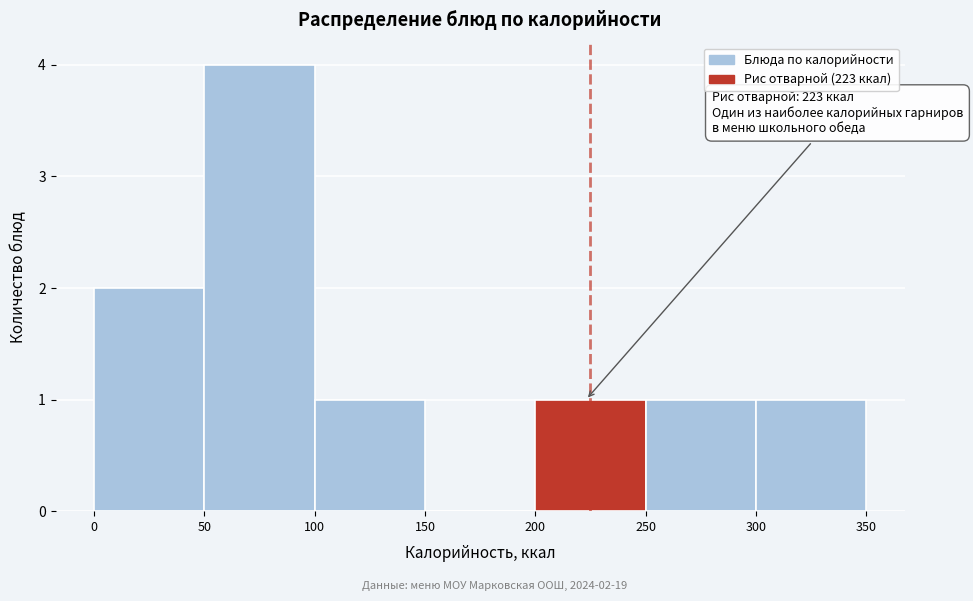

Which range on the x-axis has the tallest bar?

50 to 100